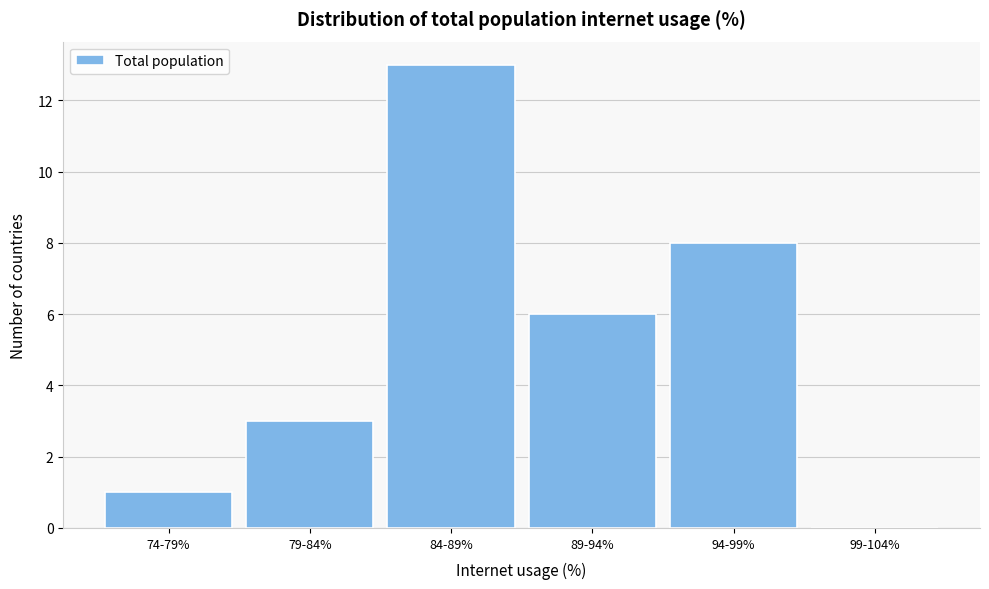

Reading left to right, what are all the values shown in this chart?

74-79%=1	79-84%=3	84-89%=13	89-94%=6	94-99%=8	99-104%=0